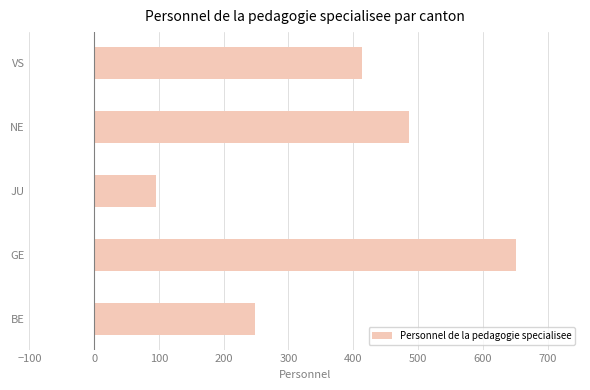

What is the difference between the maximum and minimum values?

555